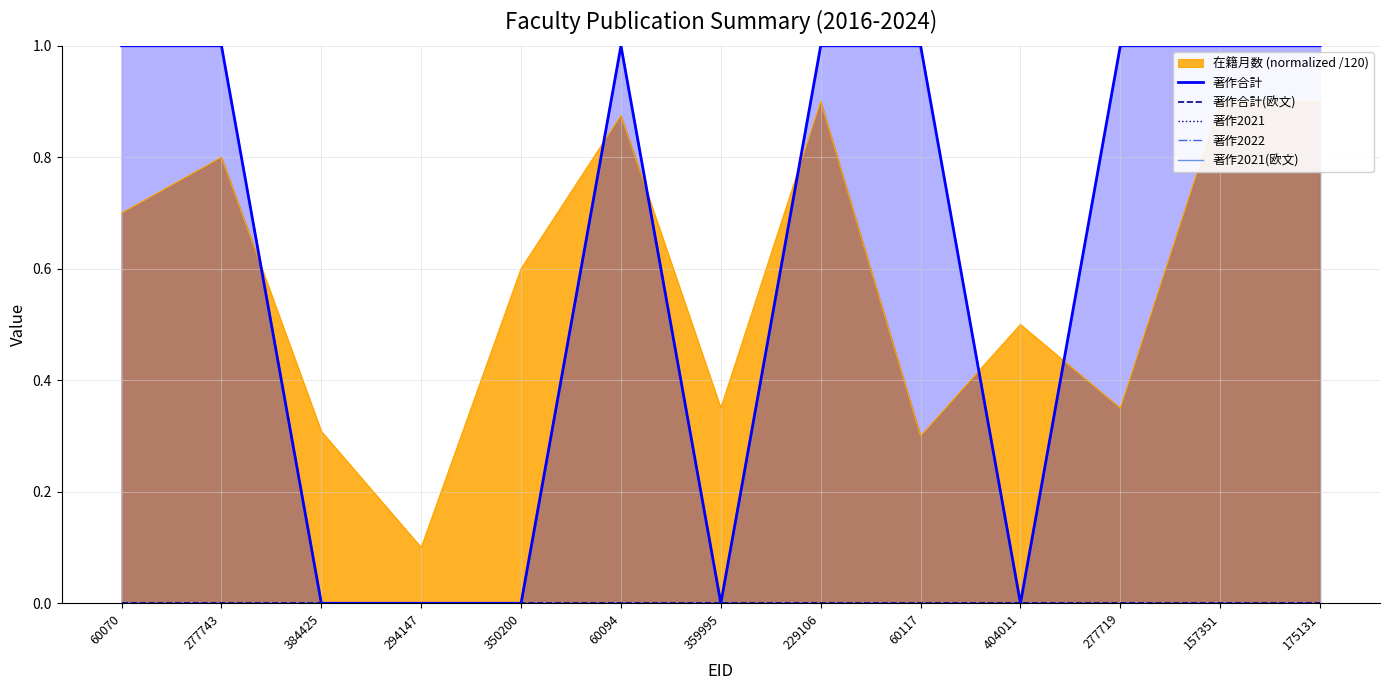

True or false: 著作2022 has a value of 0 at 404011.

True